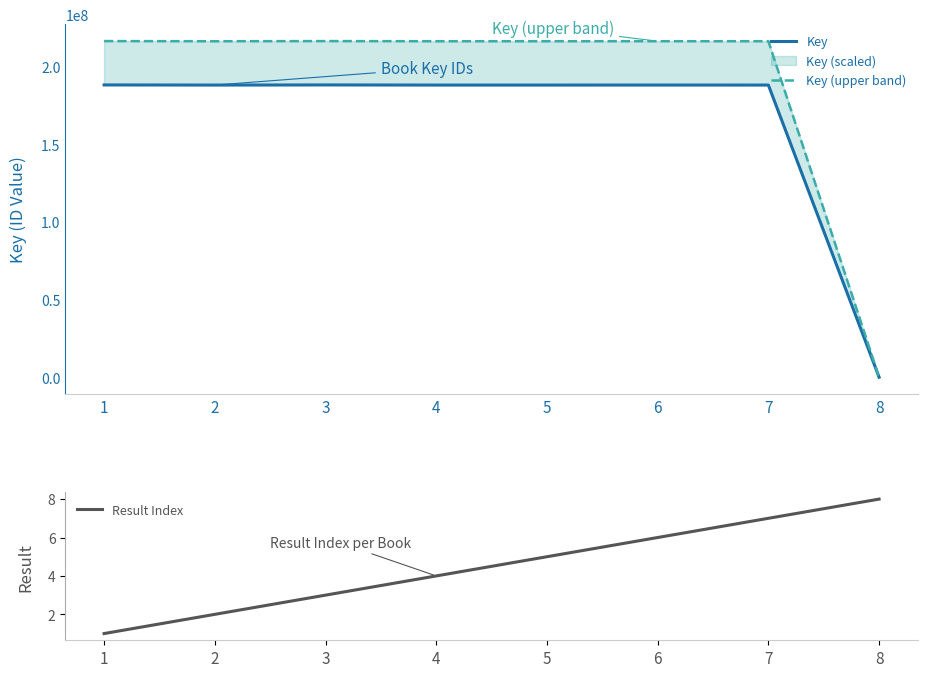

True or false: Key and Key (upper band) intersect in this chart.

False